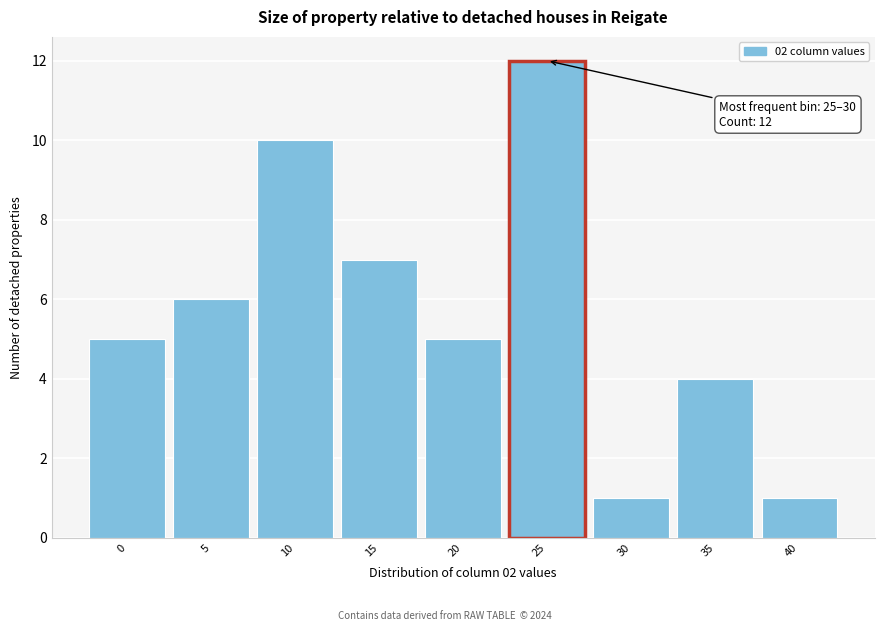

Reading left to right, transcribe all the data shown in this chart.

5	6	10	7	5	12	1	4	1